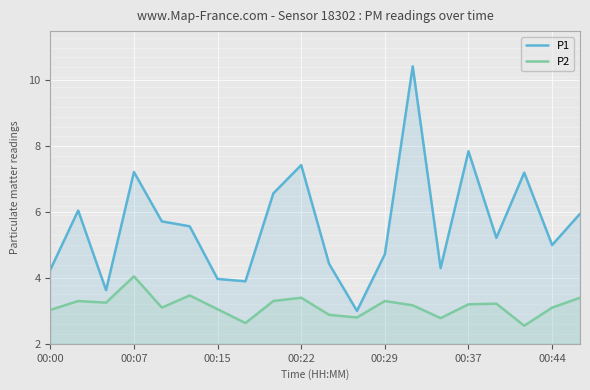

What is the lowest value of the P2 series?

2.5